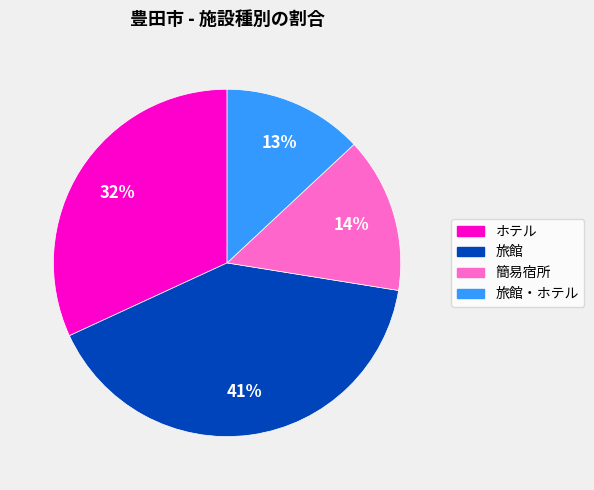

Approximately how many times larger is the value at ホテル compared to 旅館?

0.8